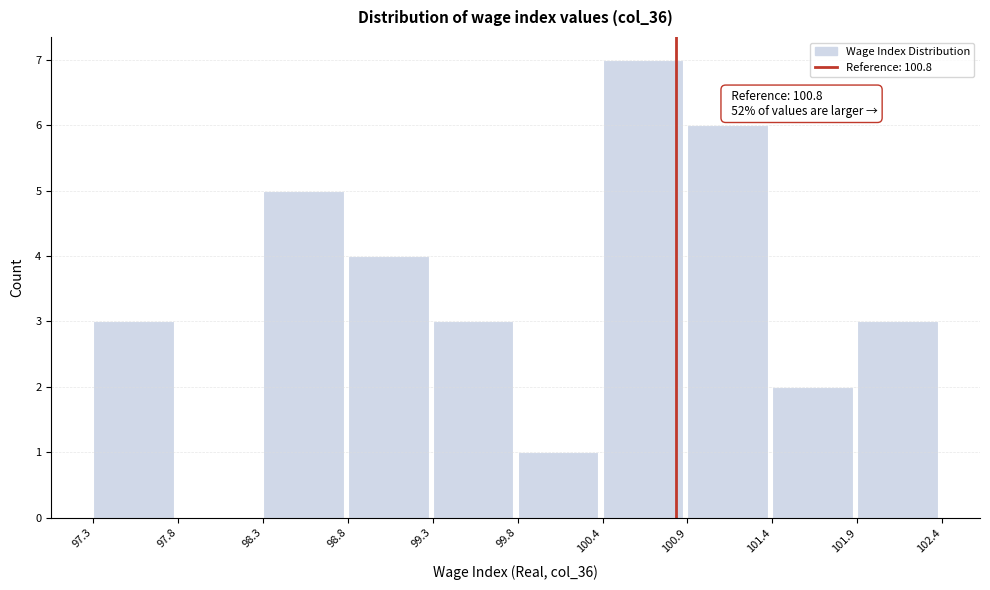

Which range on the x-axis has the tallest bar?

100.4 to 100.9